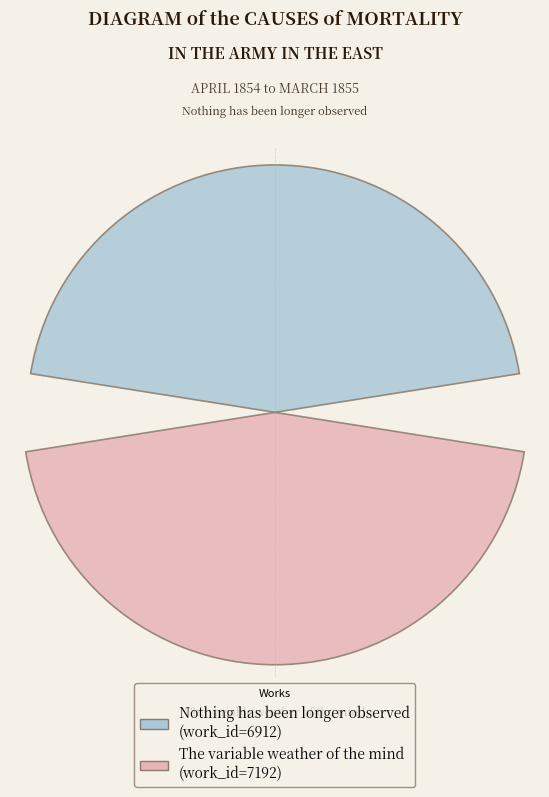

Count the number of slices in the pie.

2